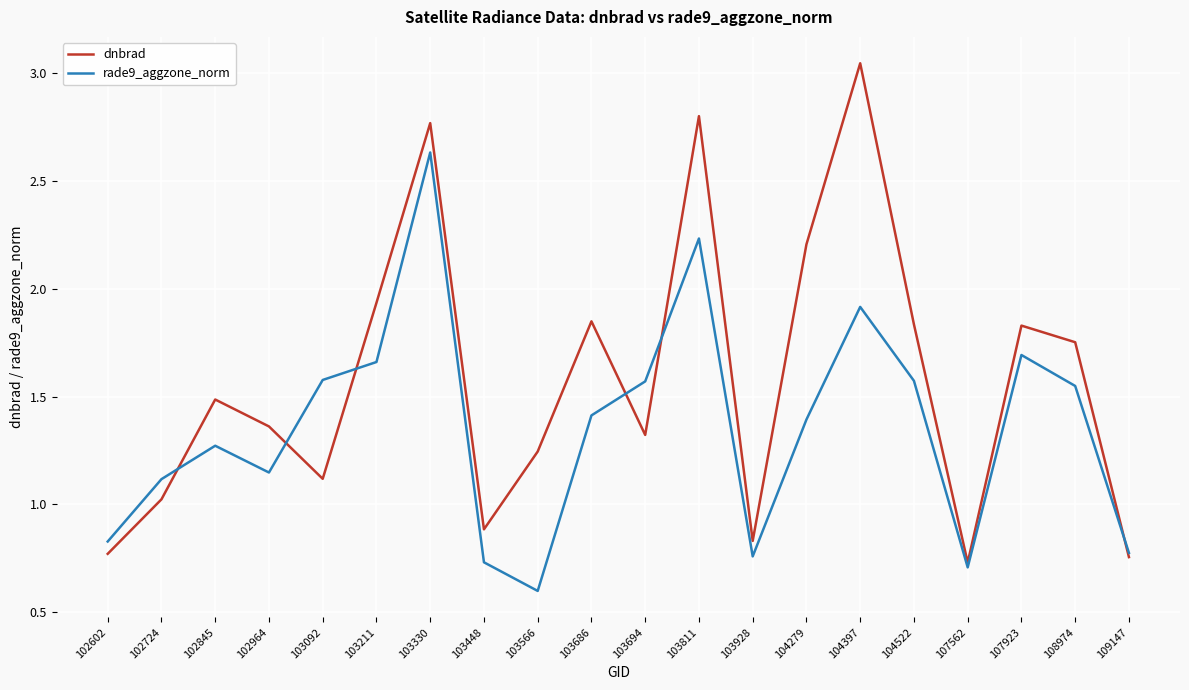

How many lines are shown in the chart?

2